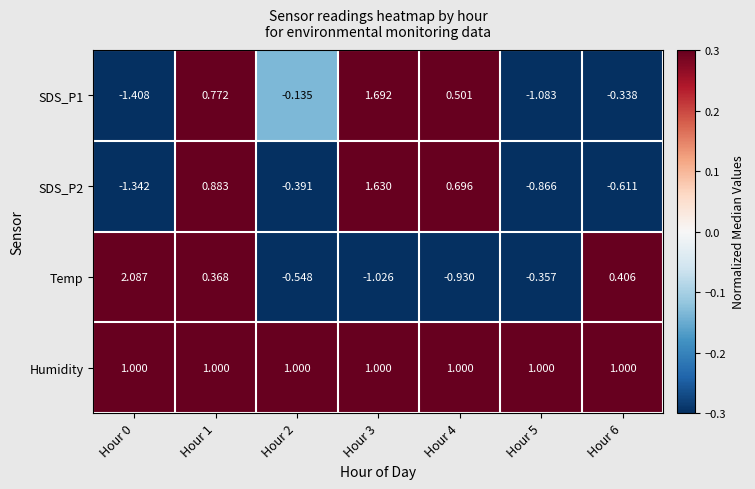

Rank the series at Hour 1 from lowest to highest value.

Temp, SDS_P1, SDS_P2, Humidity